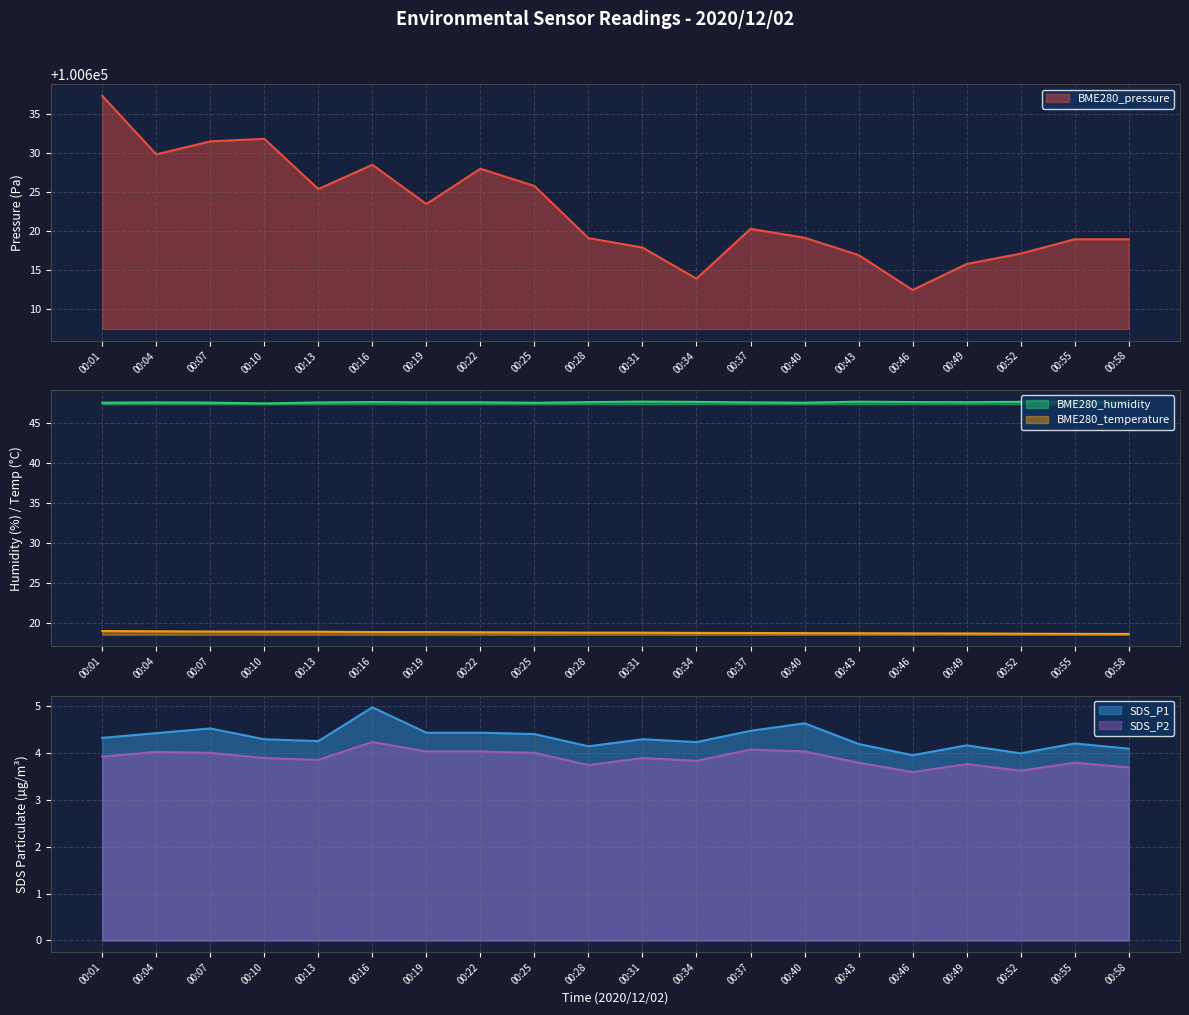

What is the value of the SDS_P2 point at the 11th from the left?

3.9